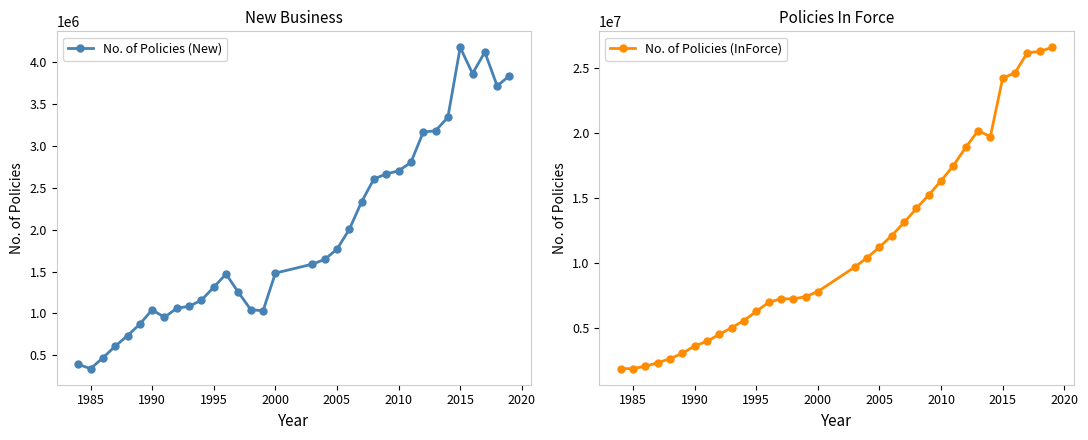

True or false: No. of Policies (New) has more than 2 points higher than both neighbors.

True